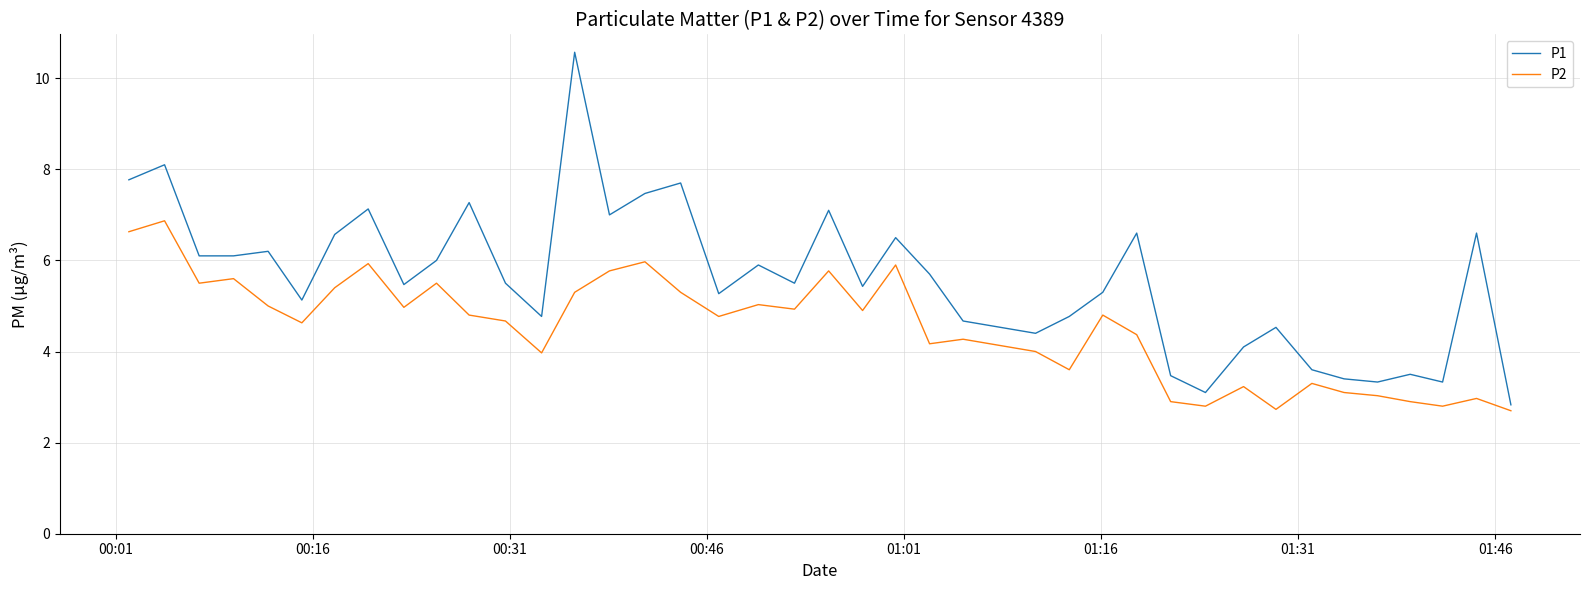

What are all the series names shown in the legend?

P1, P2